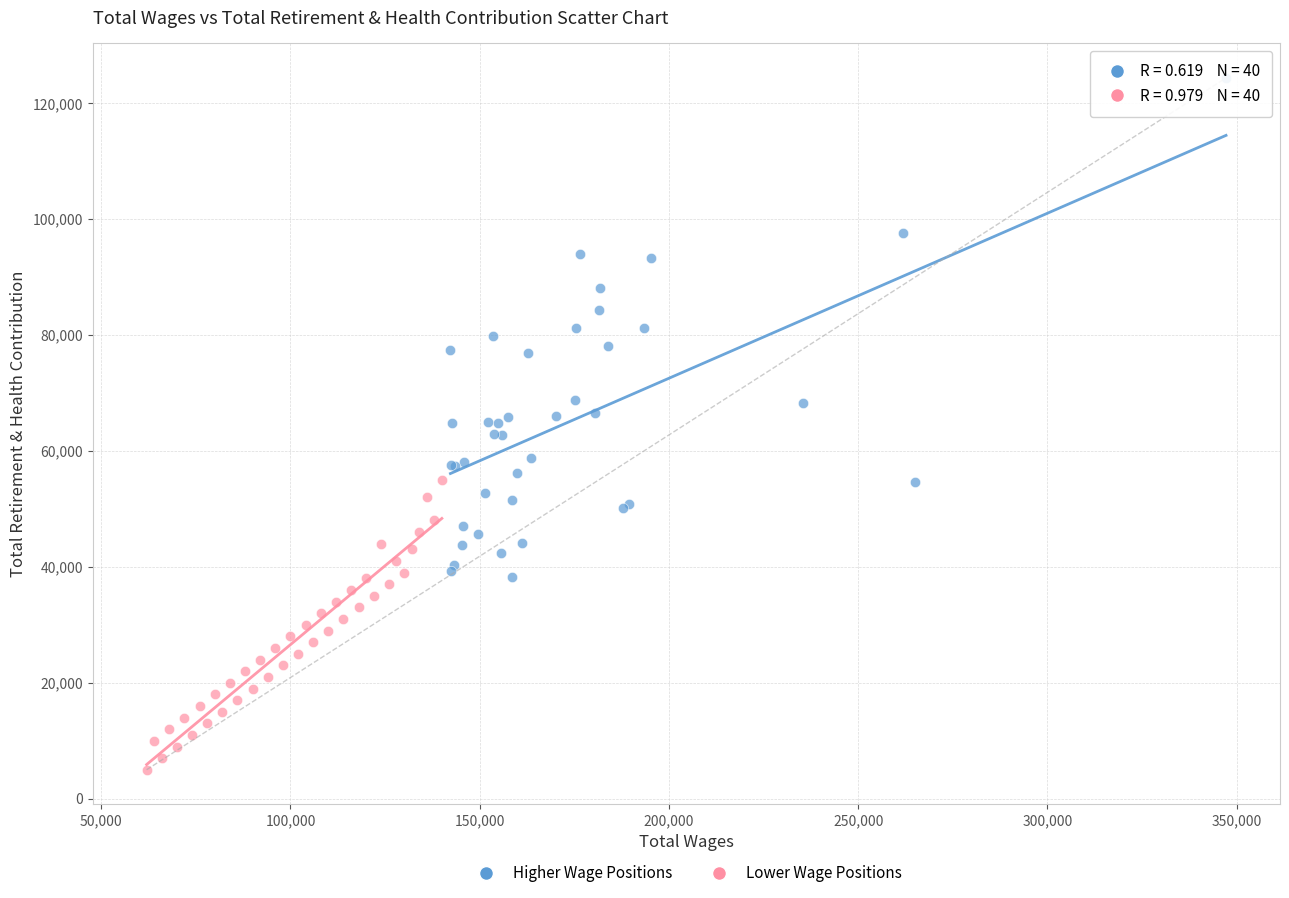

Which series has the largest Y range (max minus min)?

Higher Wage Positions